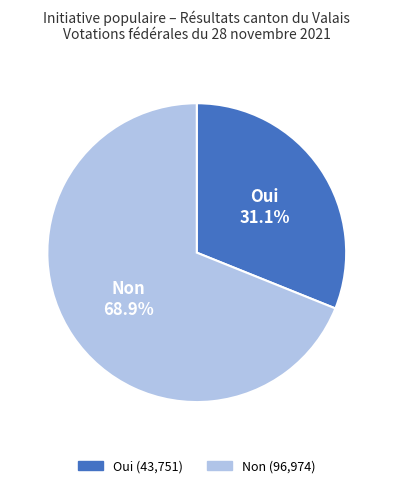

Is it true that Non is 69% of the pie?

True